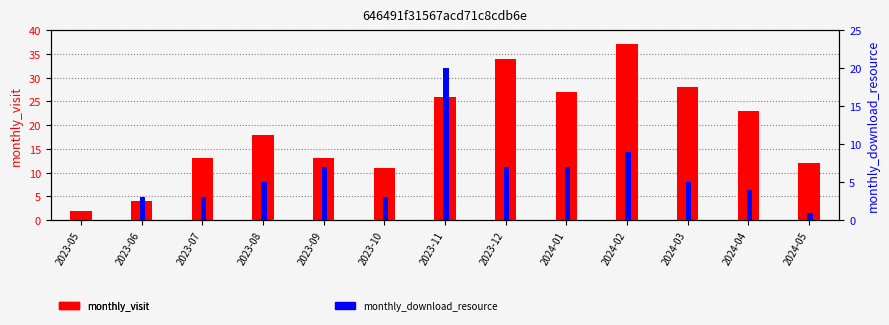

Does the chart contain any negative values?

No